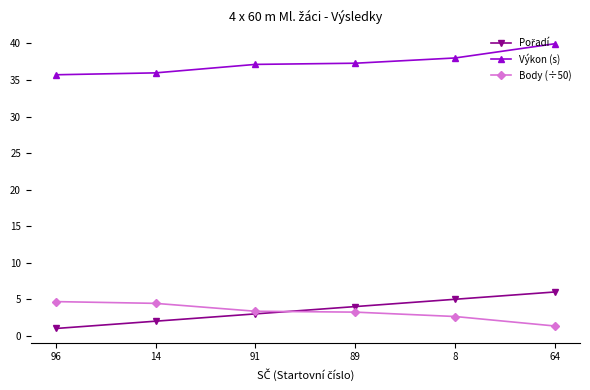

True or false: Body (÷50) has a value of 4.4 at 14.

True